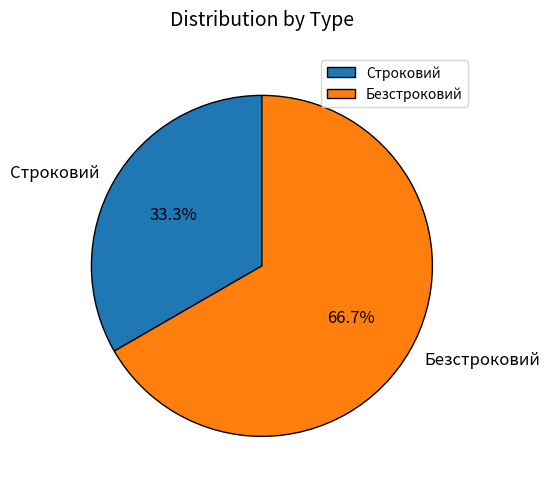

Approximately how many times larger is the value at Безстроковий compared to Строковий?

2.0